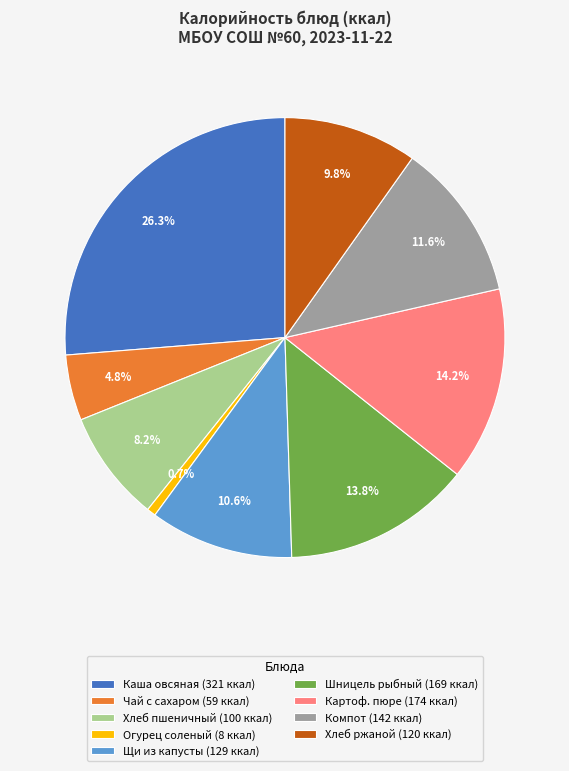

Does any single category account for the majority?

No